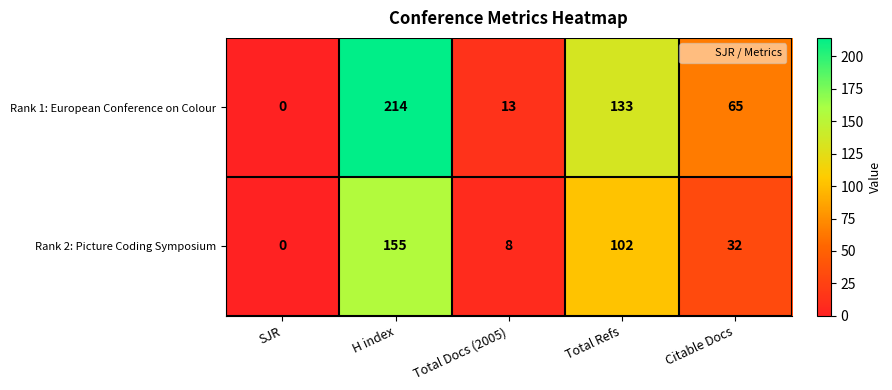

Reading right to left, what are all the values shown in this chart?

Rank 1: European Conference on Colour: 65	133	13	214	0
Rank 2: Picture Coding Symposium: 32	102	8	155	0